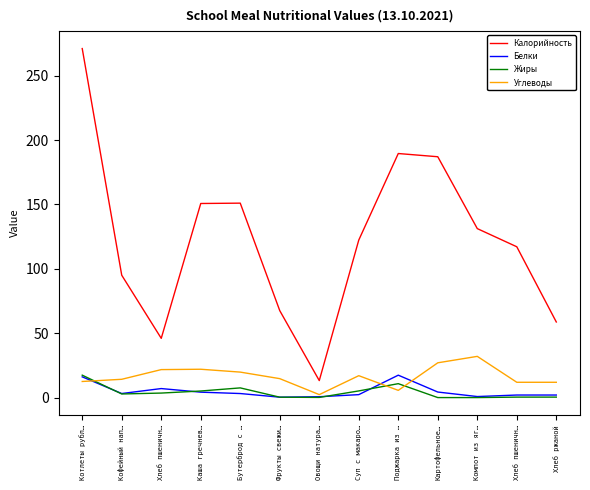

Does the chart display data point markers on the line(s)?

No